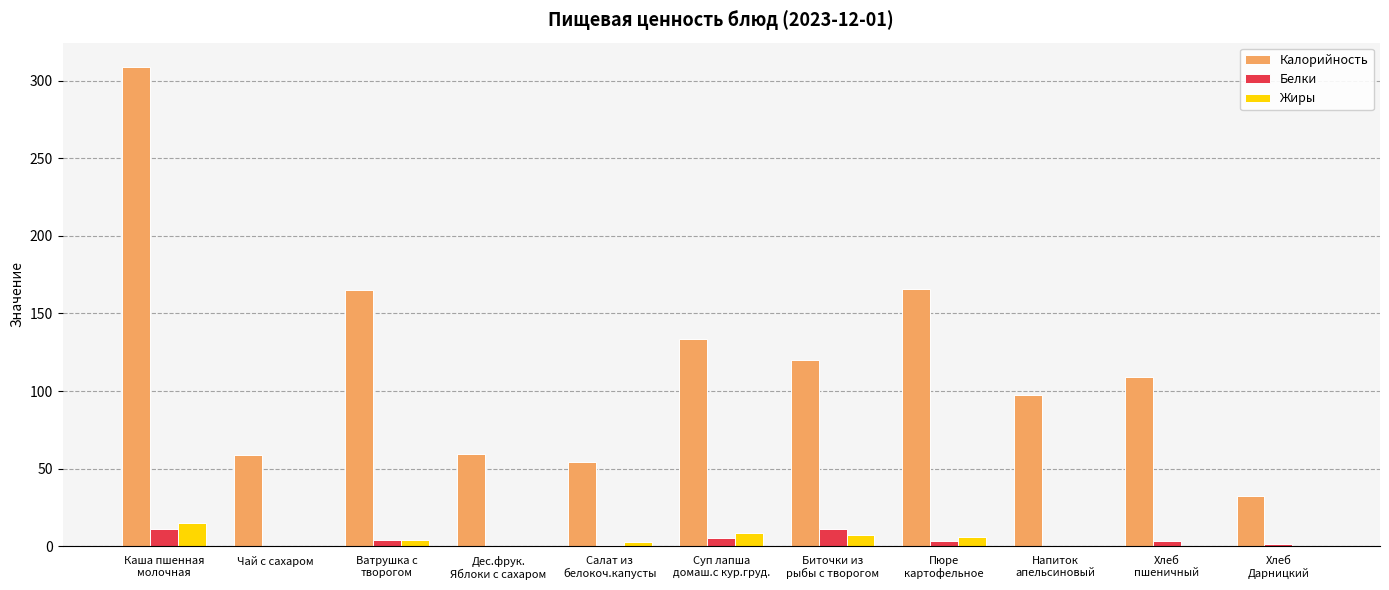

What is the highest value of the Жиры series?

15.1